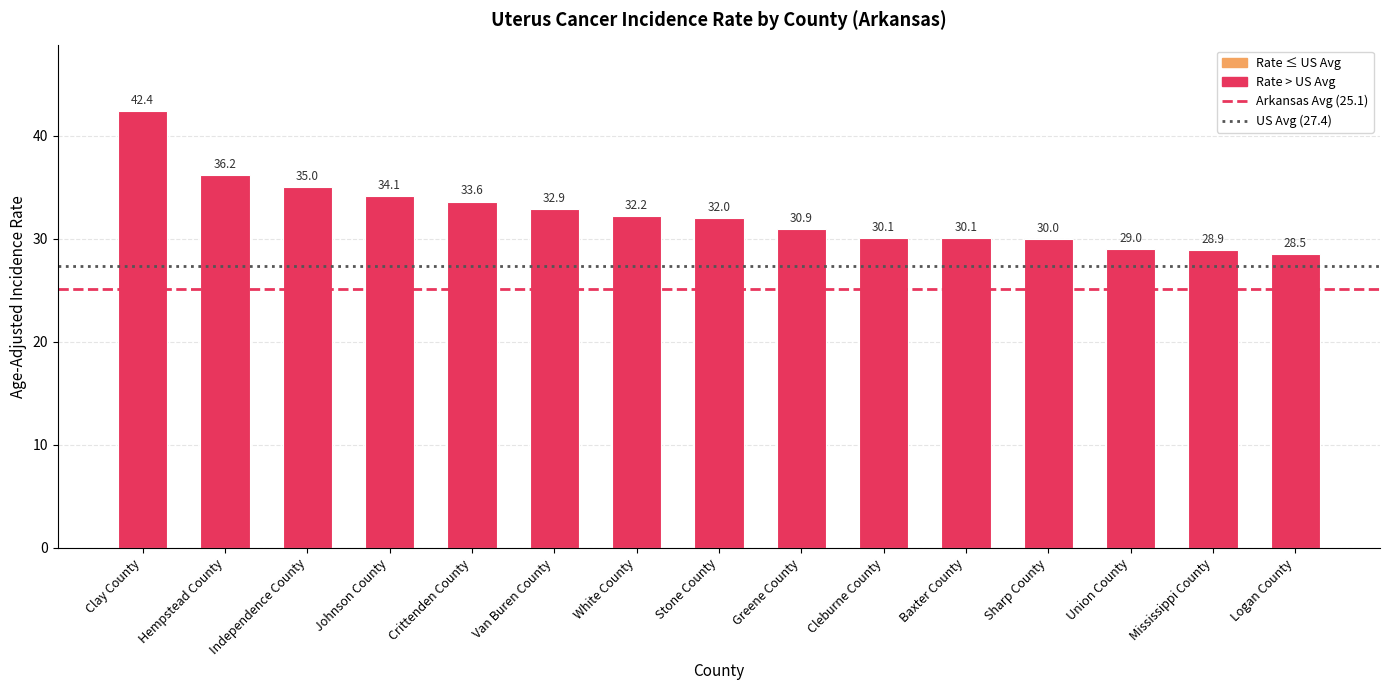

Which label corresponds to the largest value in the chart?

Clay County